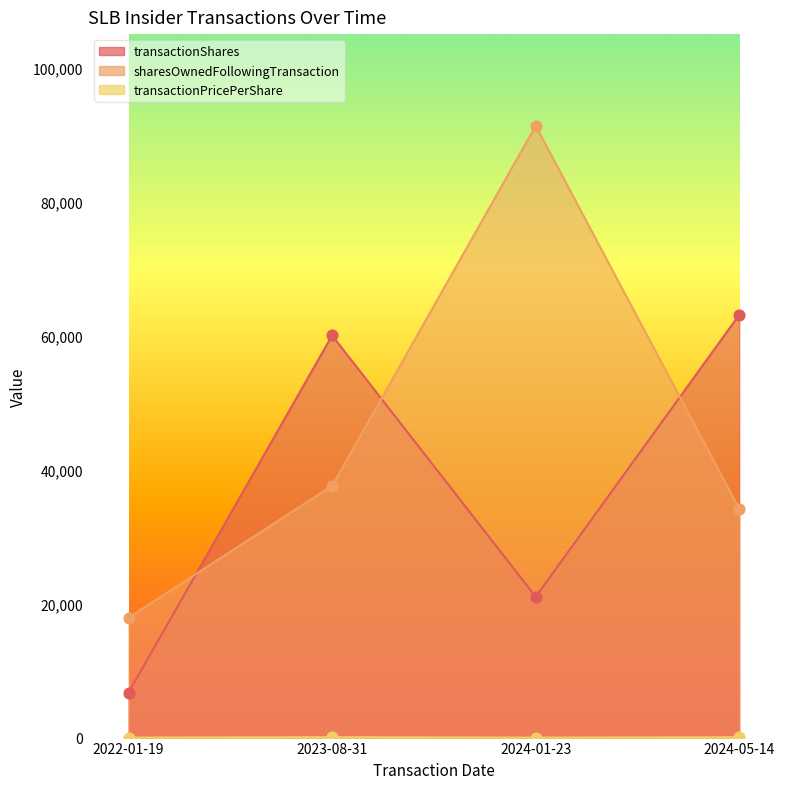

What is the total value across all series at 2022-01-19?

24608.0